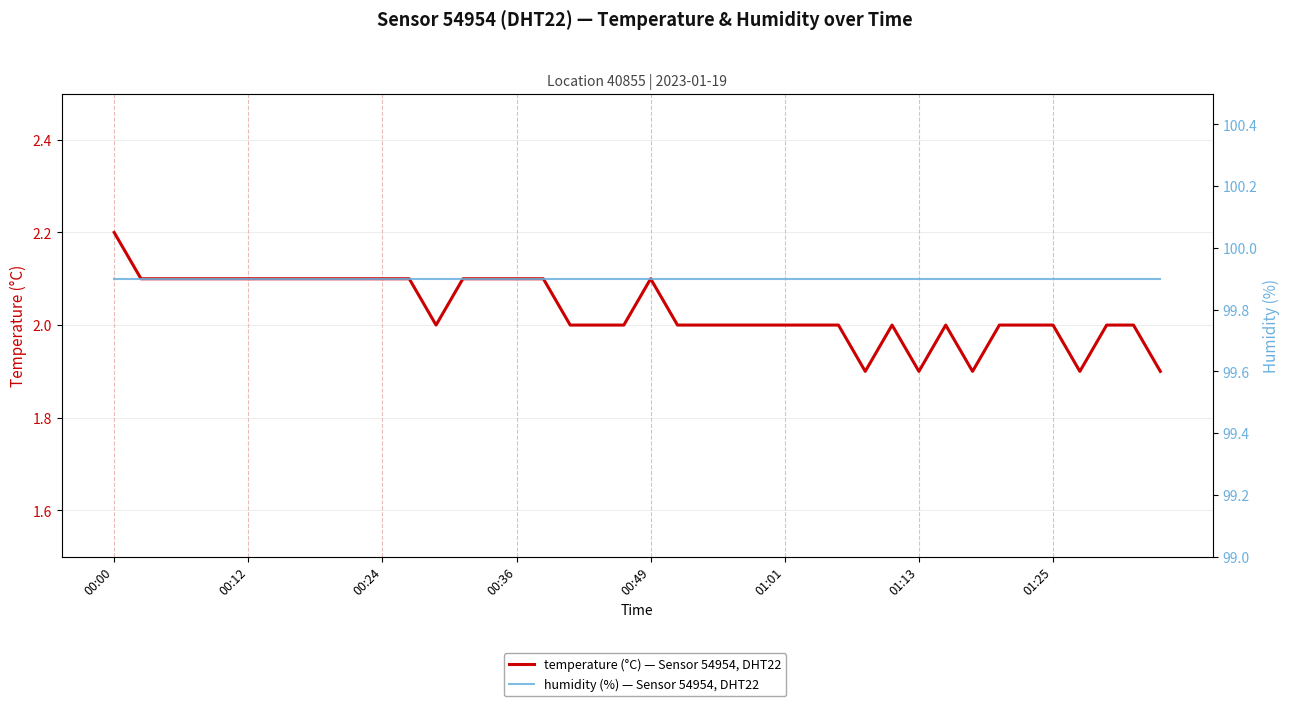

Rank the series at 31 from lowest to highest value.

temperature, humidity